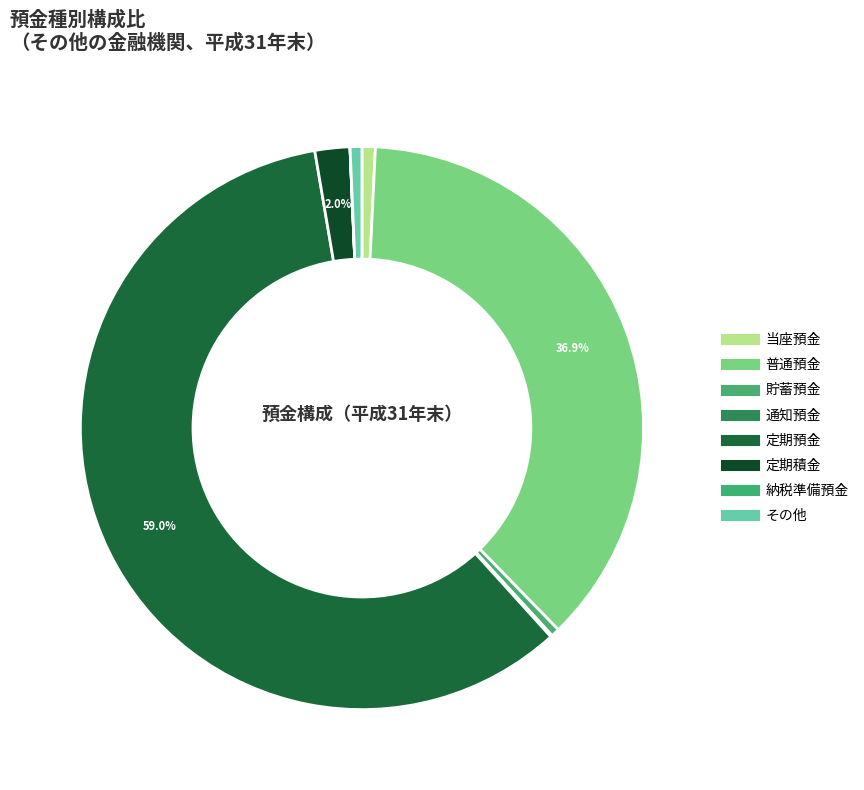

What is the change in value from 通知預金 to 納税準備預金?

-235